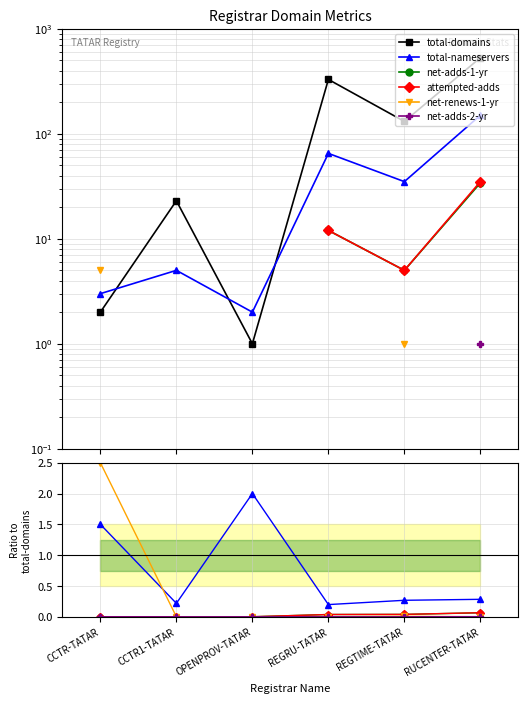

What is the difference between the highest and lowest values at CCTR1-TATAR?

23.0